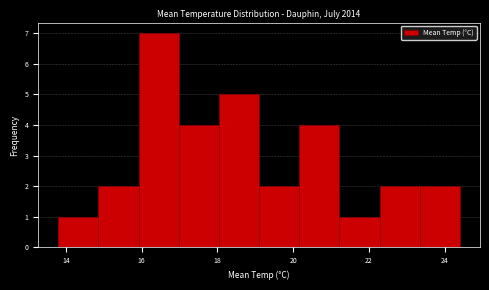

How tall is the bar that spans 16.98 to 18.04 on the x-axis? Neither the bar edges nor the heights are printed on the chart, so give them approximately, as read against the axes.

4